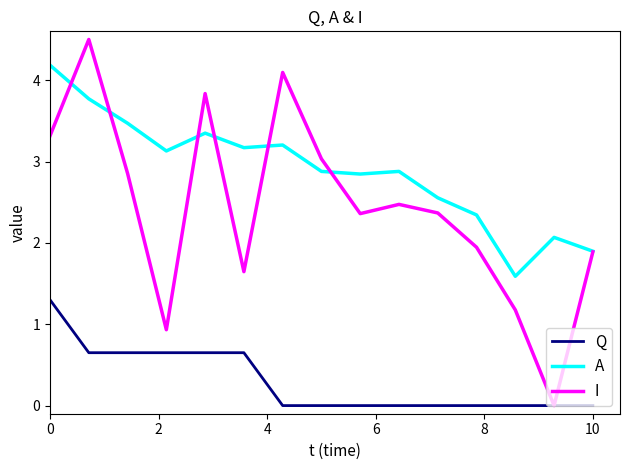

Which series has the largest total across all categories?

A